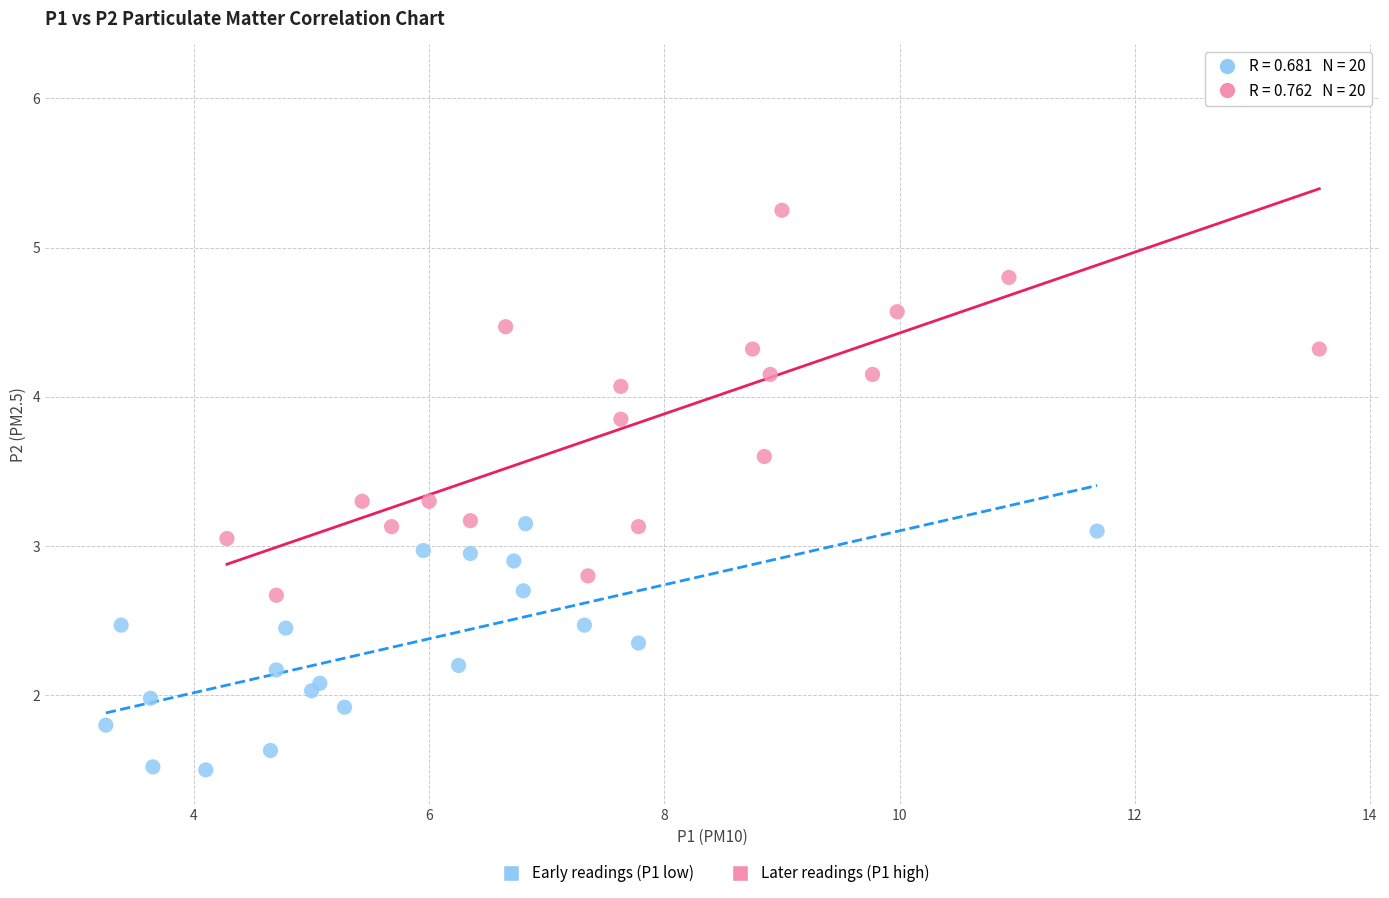

Which series contains the highest Y value?

Later readings (P1 high)